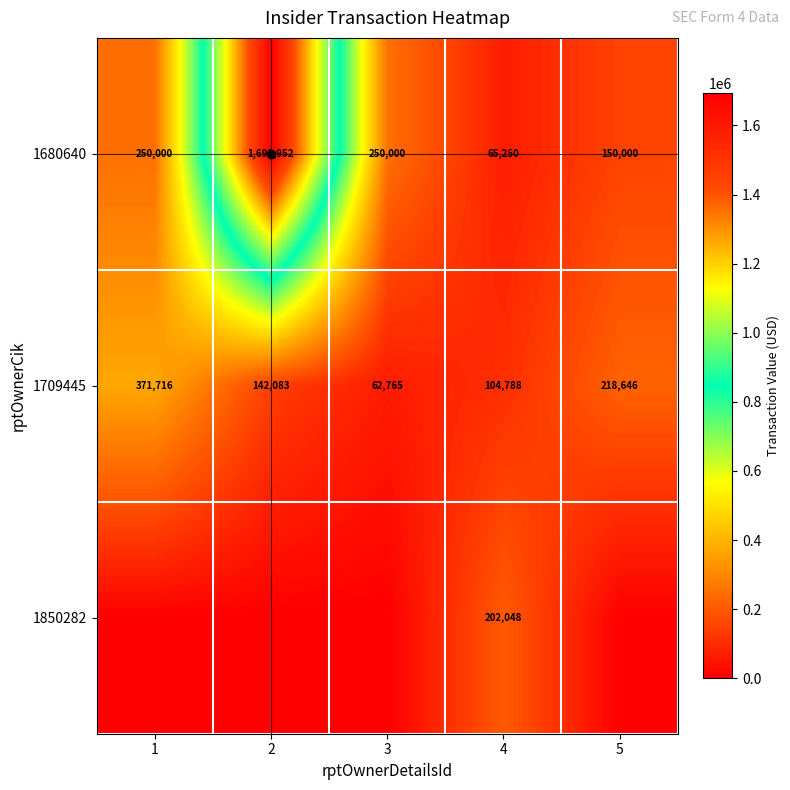

Rank the series by their maximum value, from highest to lowest.

1680640, 1709445, 1850282